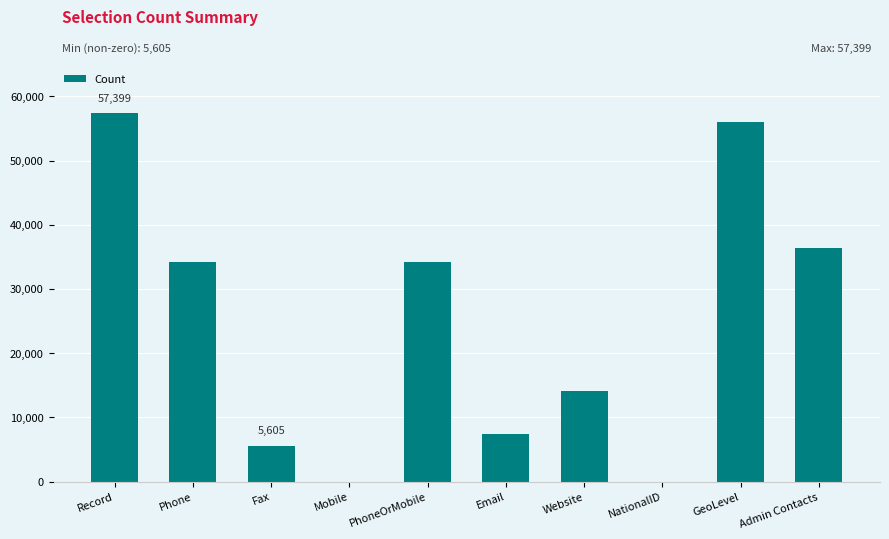

What is the sum of all values?

245368